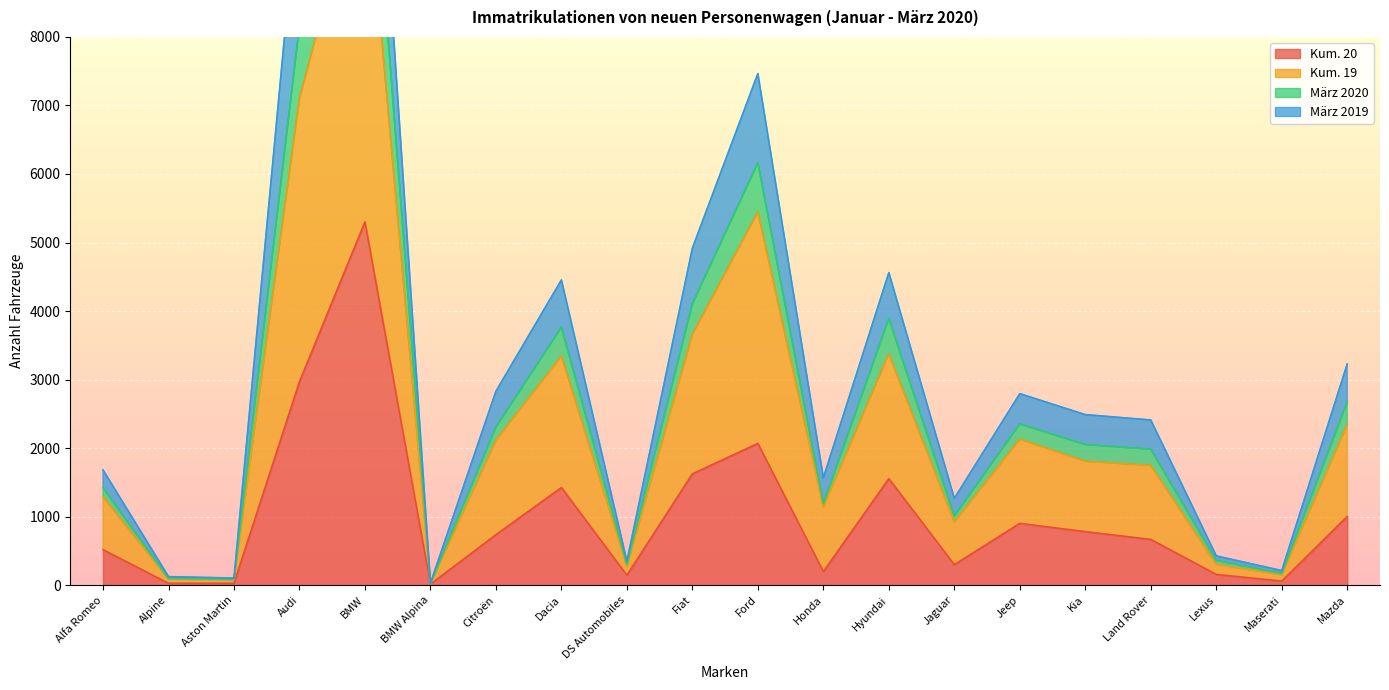

At how many categories does at least one series exceed 13224?

1